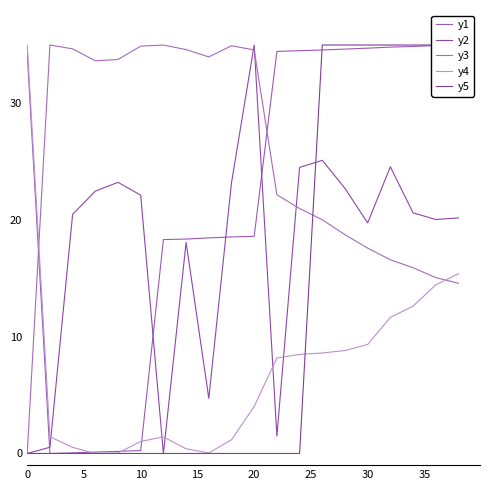

True or false: y3 has a value of 34.9 at 10.

True